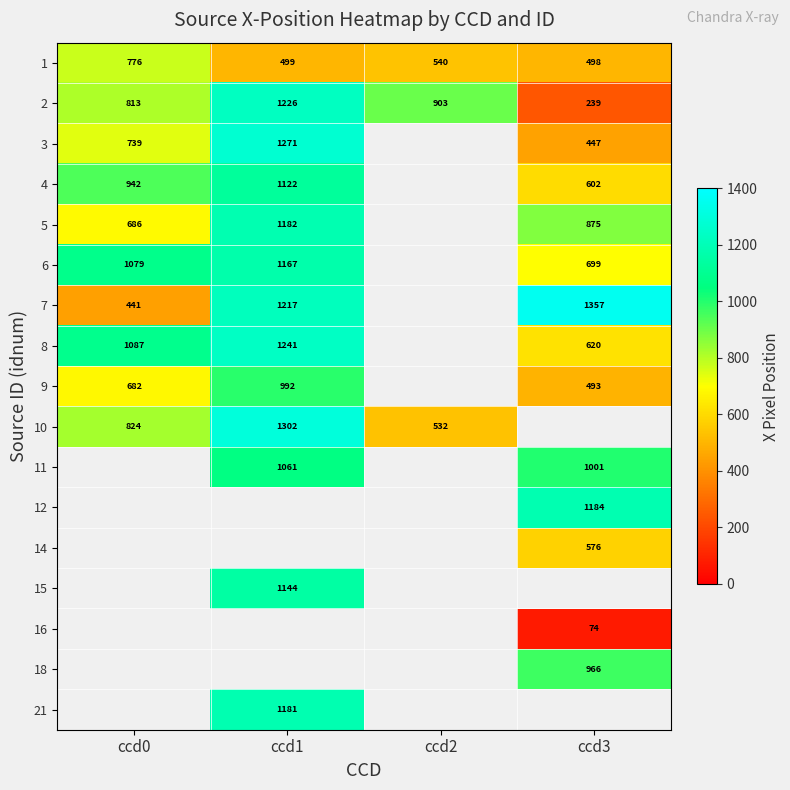

What is the sum of the 3 values at ccd3 and ccd0?

1186.0